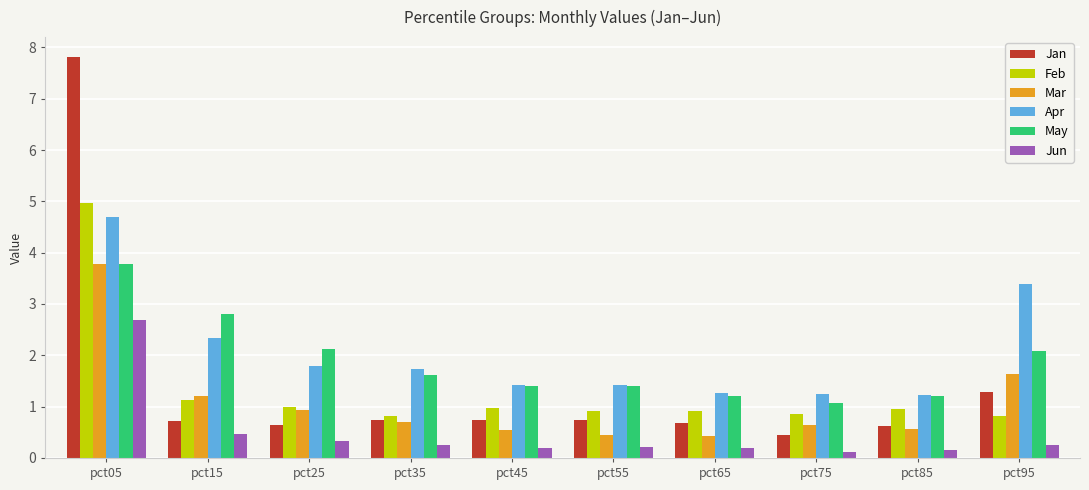

Does the chart contain stacked bars?

No